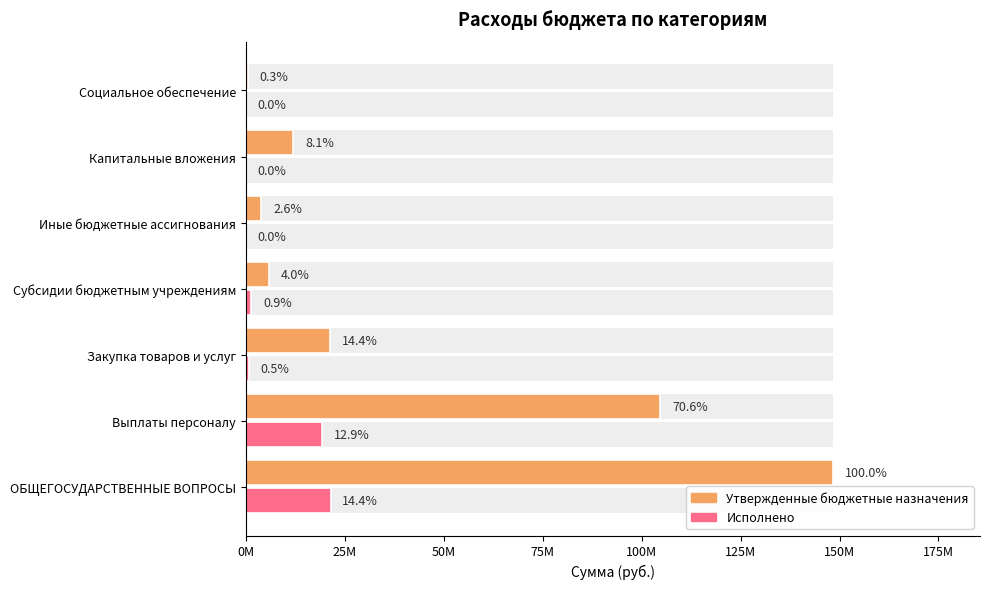

What position from the left is Выплаты персоналу?

2